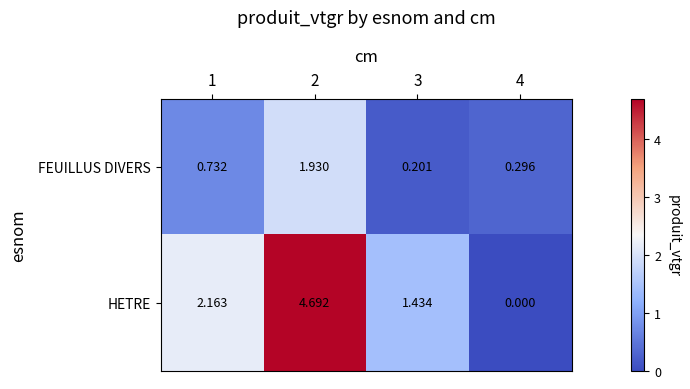

Which series has the largest range (max minus min)?

HETRE